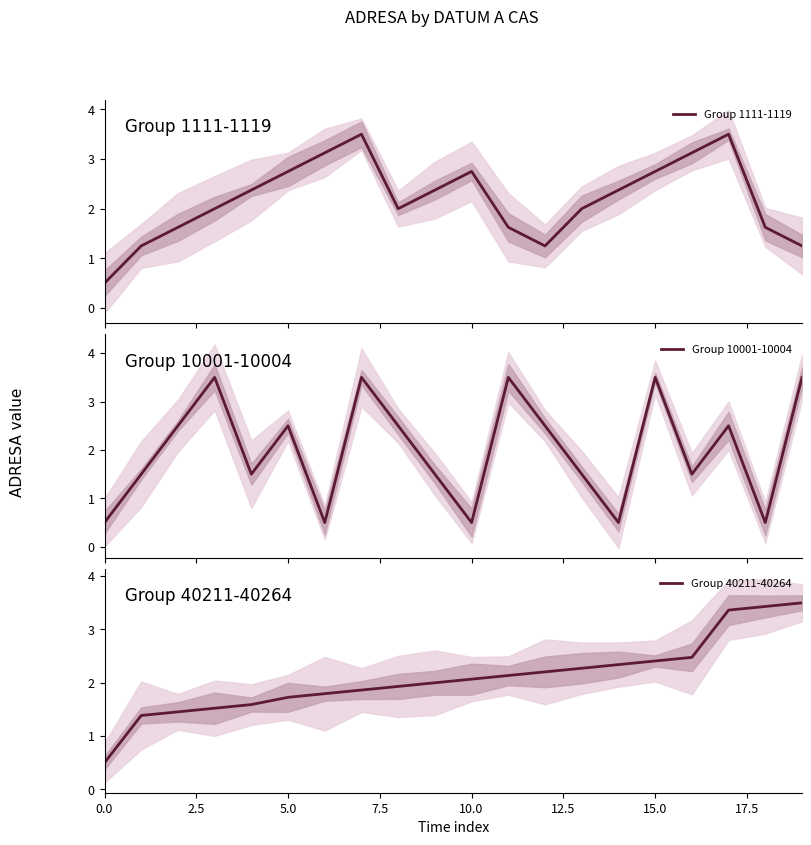

What is the maximum value for Group 1111-1119?

3.5